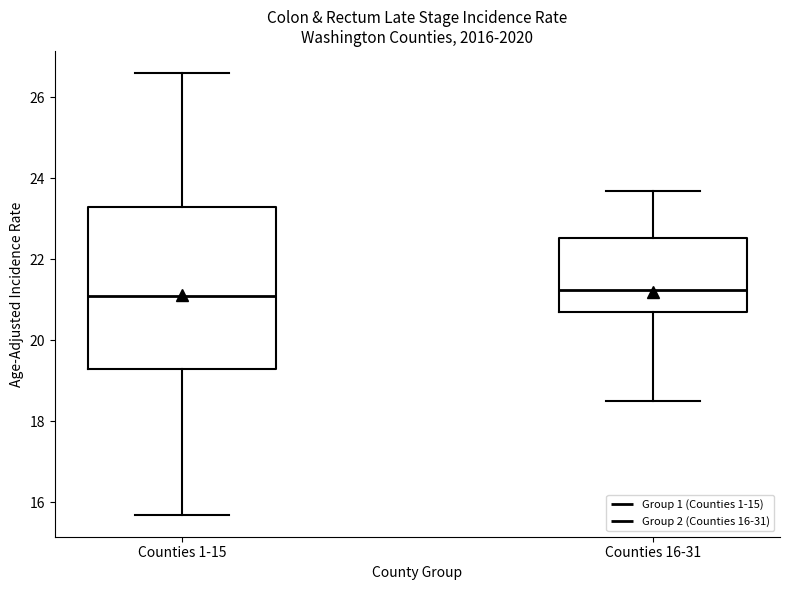

Where does the median line of the box for Counties 16-31 sit on the y-axis? The values are not printed on the chart, so give them approximately, as read against the axis.

21.2